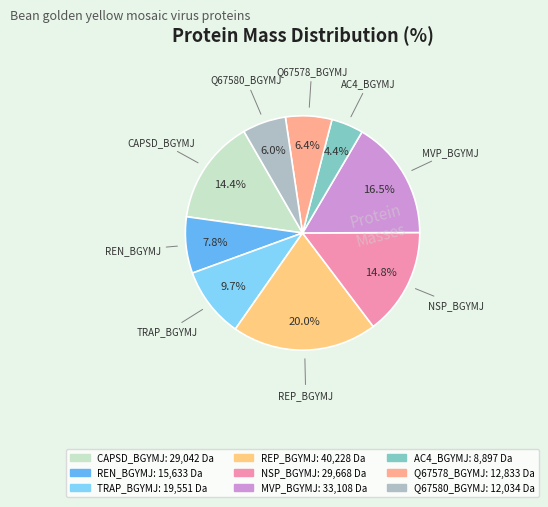

To the nearest percent, what is the combined percentage of TRAP_BGYMJ and Q67578_BGYMJ?

16%